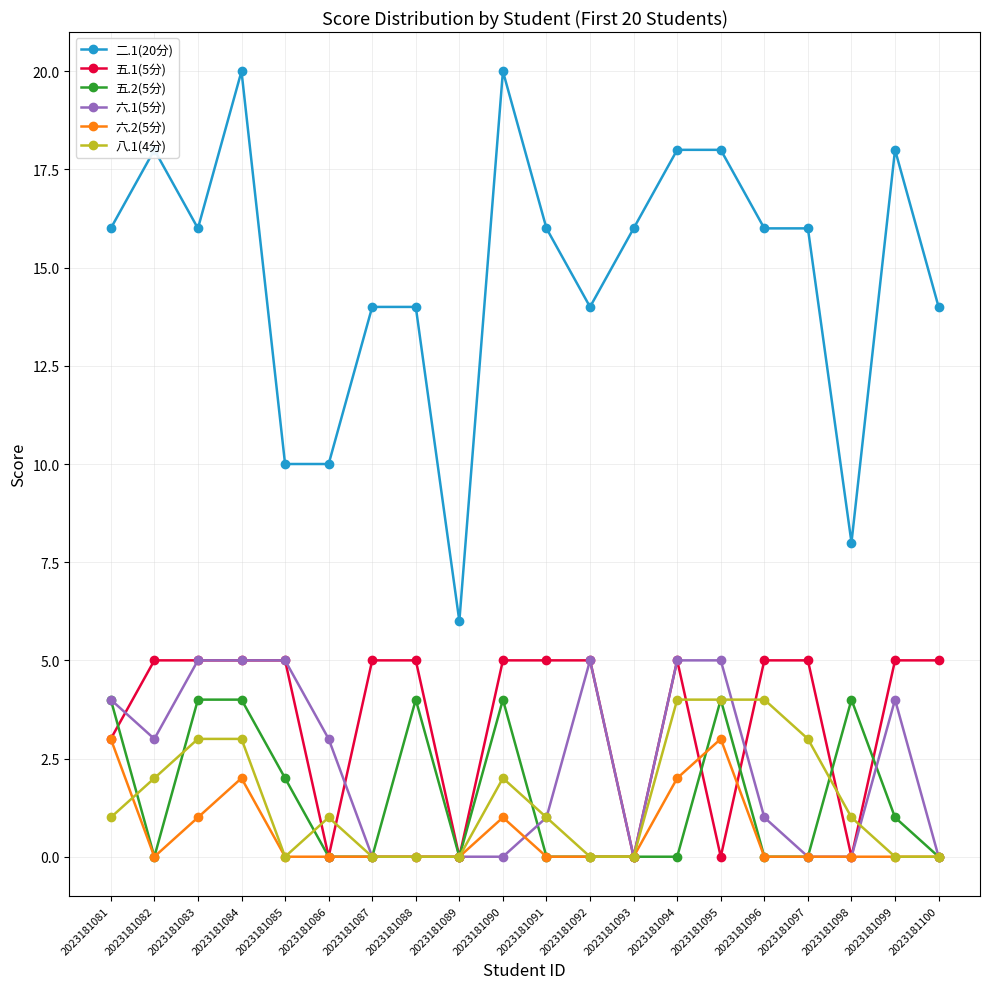

At how many categories does at least one series exceed 7?

19